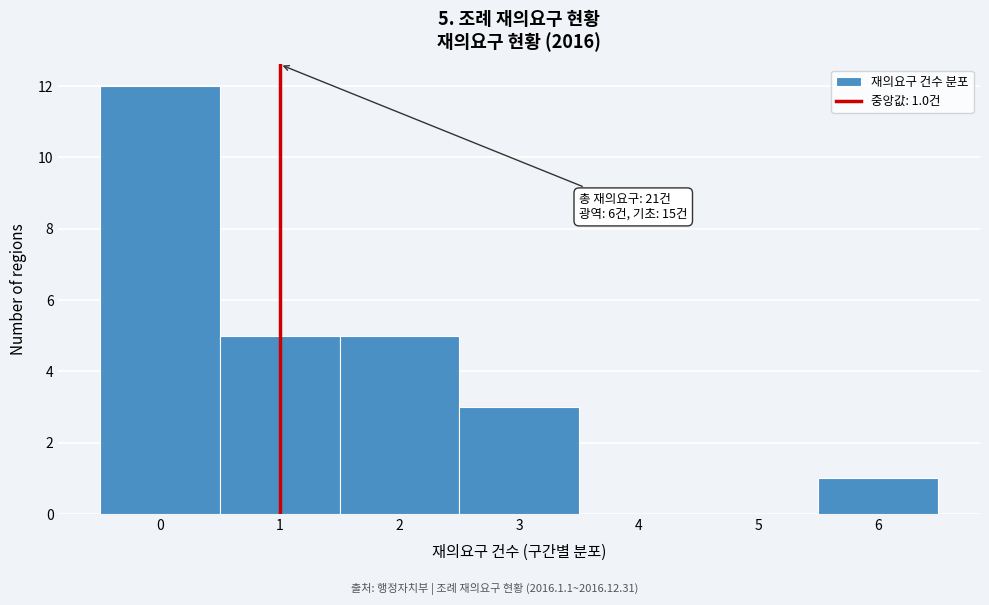

Over which range of the x-axis is the bar tallest?

-0.5 to 0.5